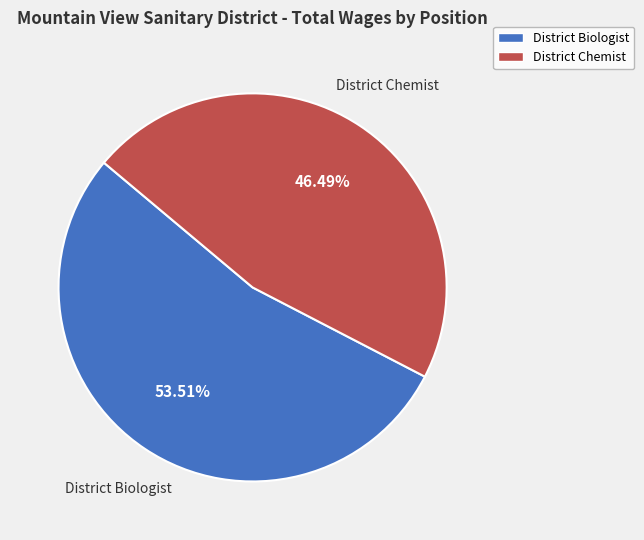

What is the largest slice in the pie chart?

District Biologist